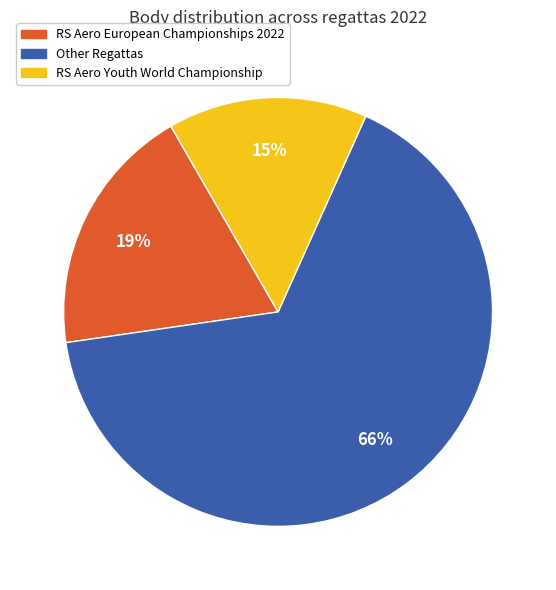

To the nearest percent, what is the average slice percentage?

33%